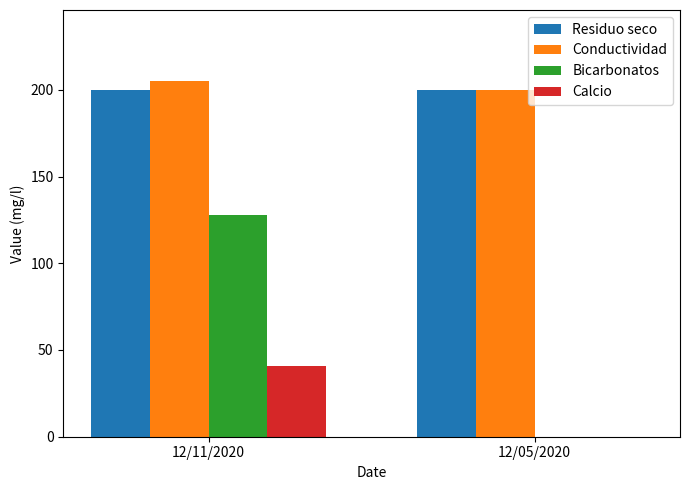

Reading right to left, transcribe all the data shown in this chart.

Residuo seco: 12/05/2020=200	12/11/2020=200
Conductividad: 12/05/2020=200	12/11/2020=205
Bicarbonatos: 12/05/2020=0	12/11/2020=128
Calcio: 12/05/2020=0	12/11/2020=41